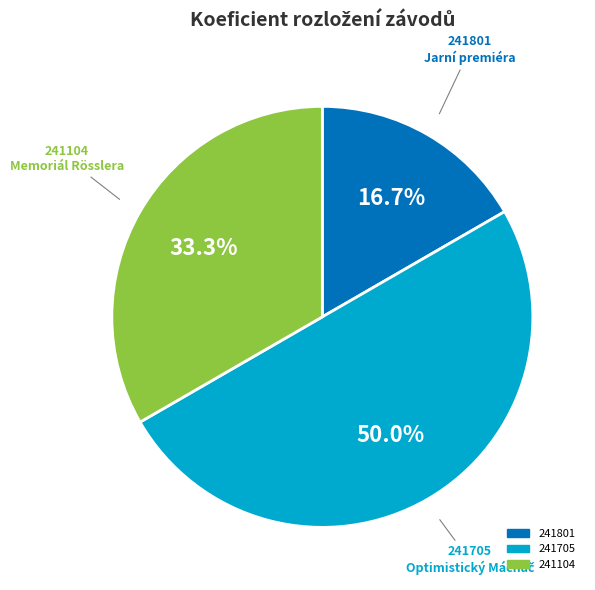

How many slices are in this pie chart?

3